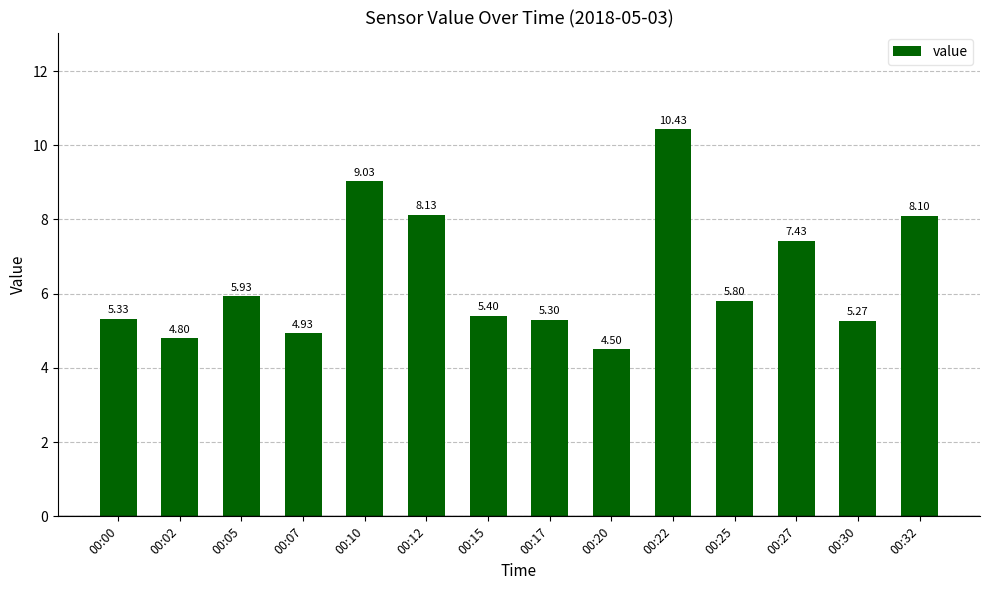

Which label corresponds to the smallest value in the chart?

00:20